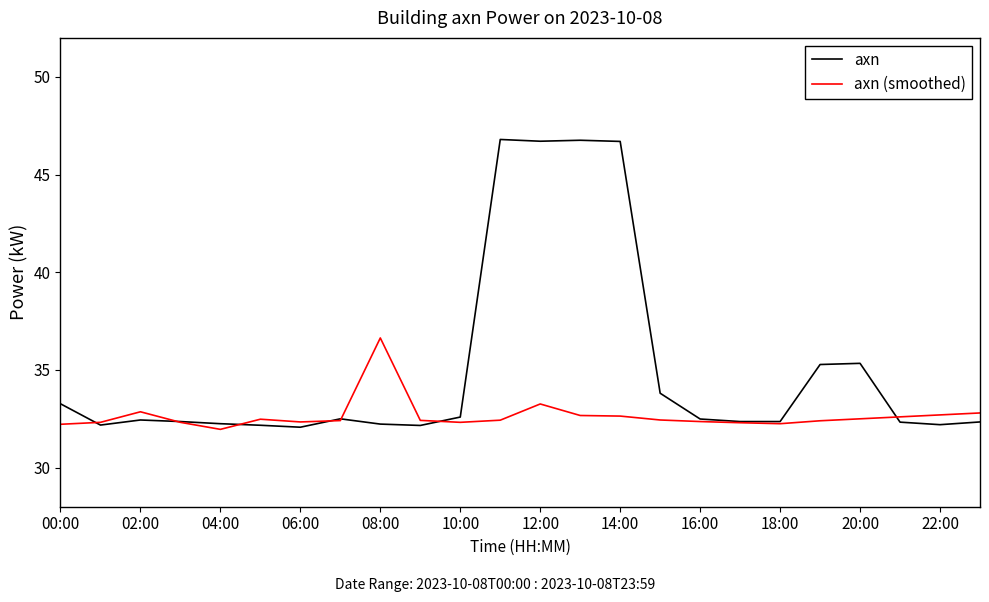

Which series has the widest spread of values?

axn